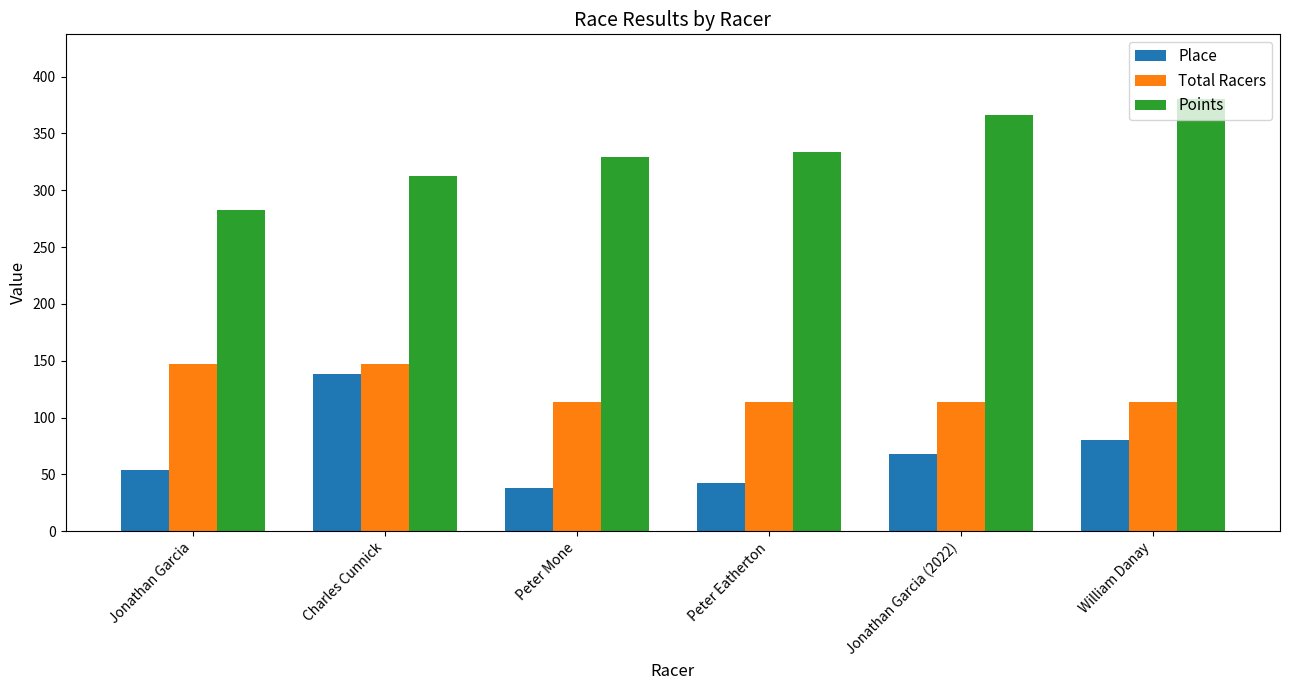

Does the chart contain stacked bars?

No